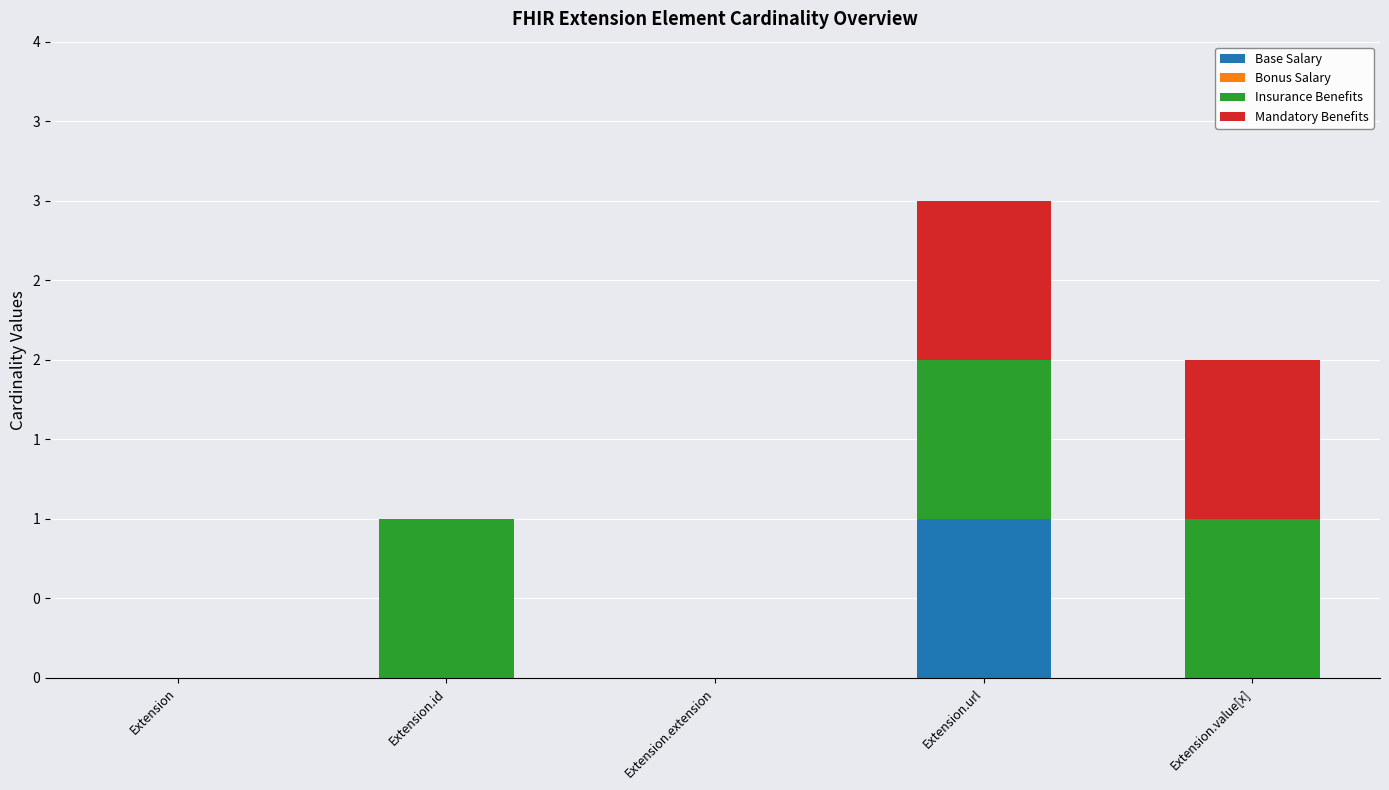

Does the chart contain stacked bars?

Yes